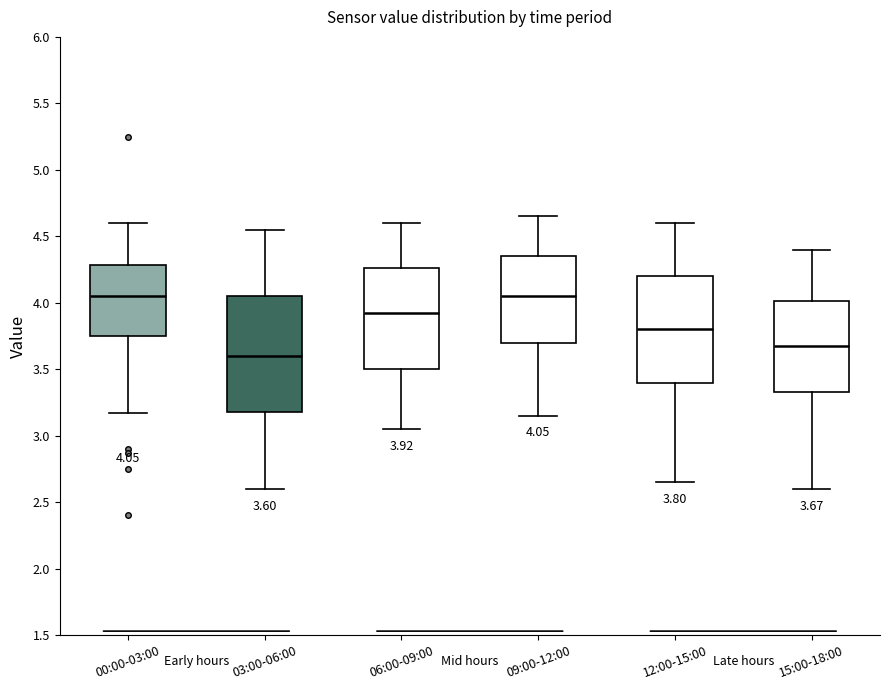

Which box's median line is the lowest?

03:00-06:00